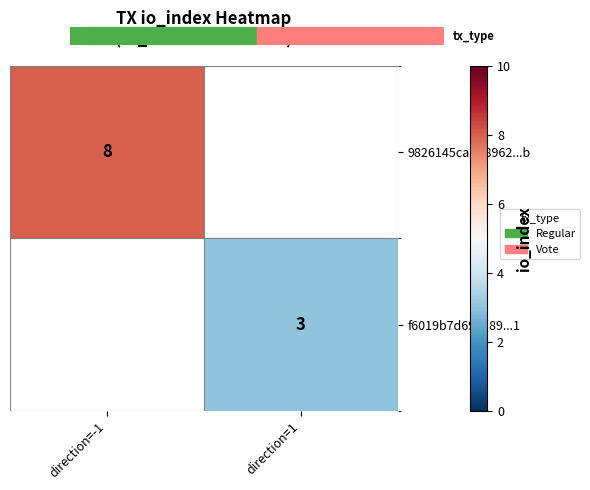

The value of f6019b7d69ea89...1 at direction=1 is 3. True or false?

True